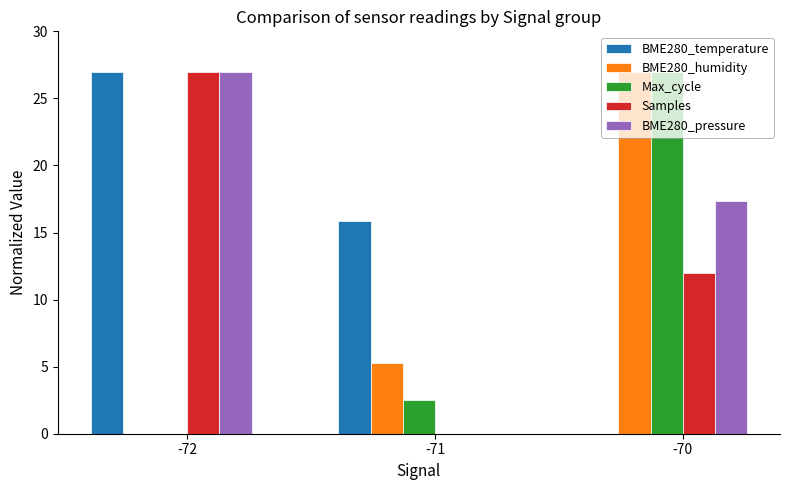

What is the sum of the Max_cycle values at -72 and -70?

27.0